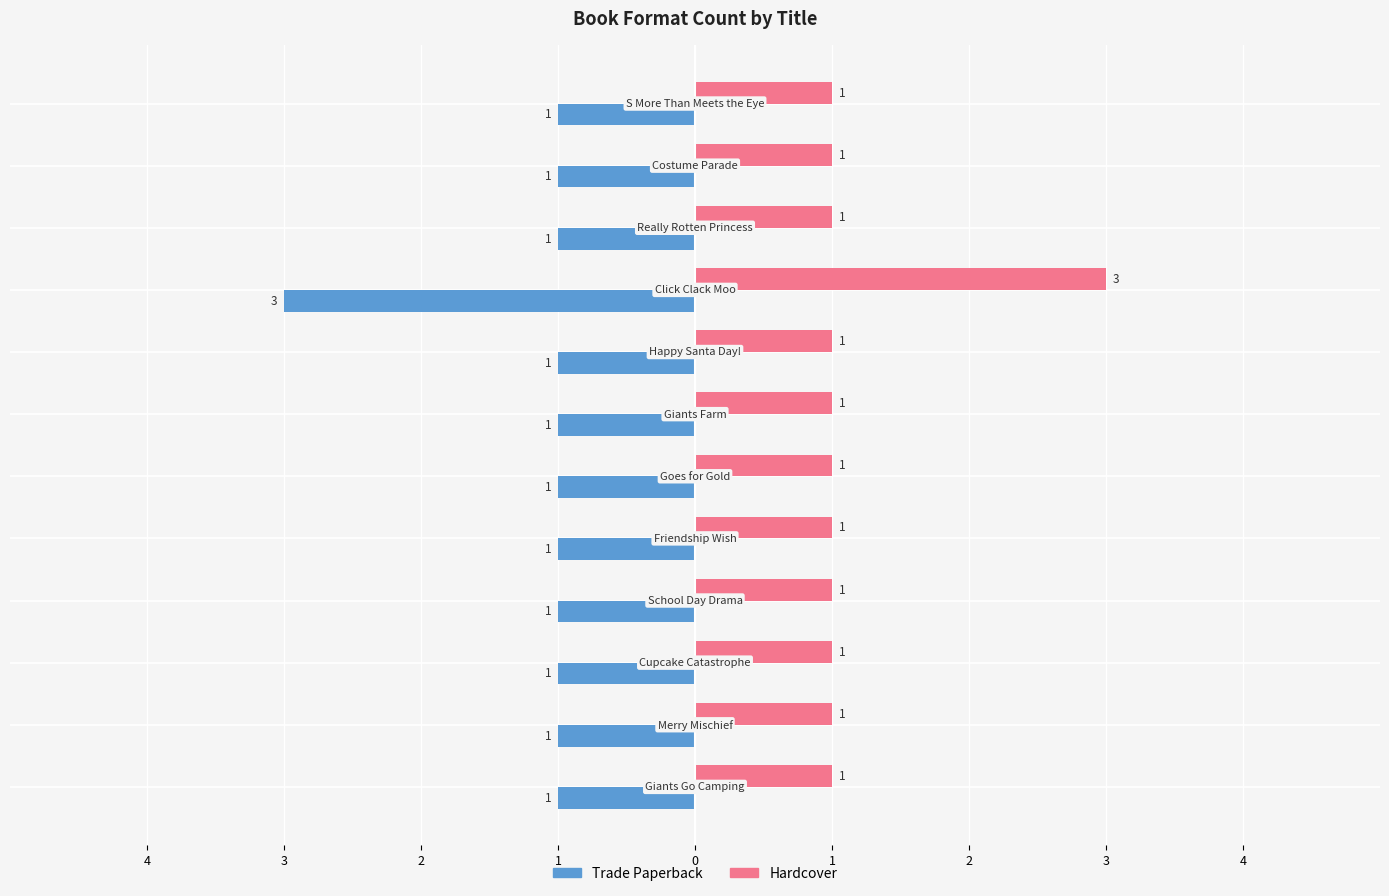

What are all the series names shown in the legend?

Trade Paperback, Hardcover